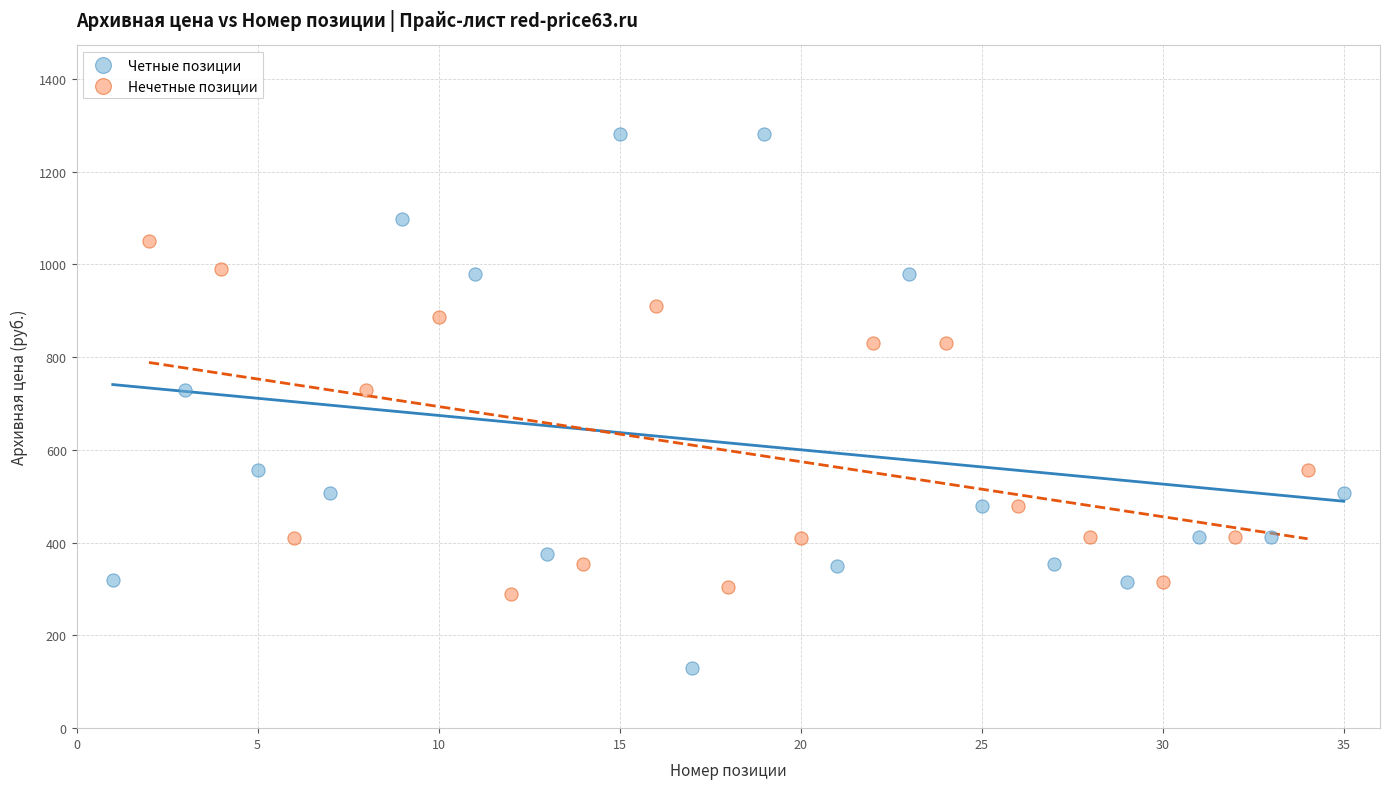

Which series contains the highest Y value?

Четные позиции